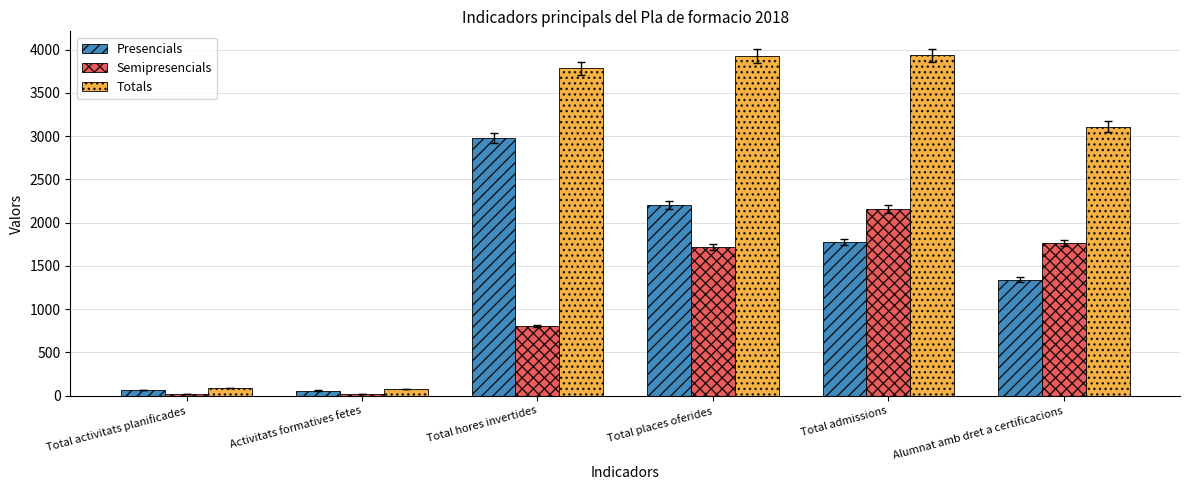

List the series in order of their overall mean, lowest first.

Semipresencials, Presencials, Totals